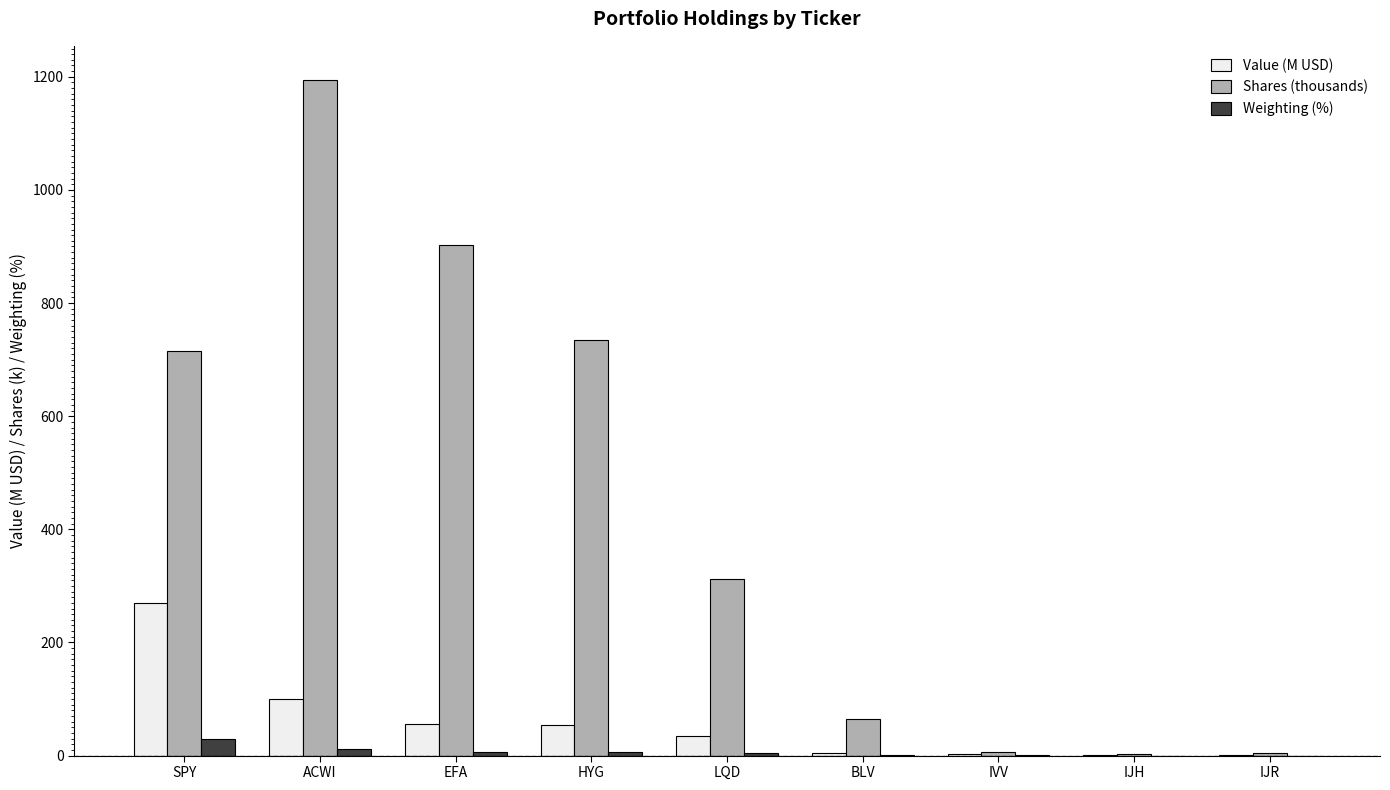

What is the maximum value shown in the chart?

1195.0